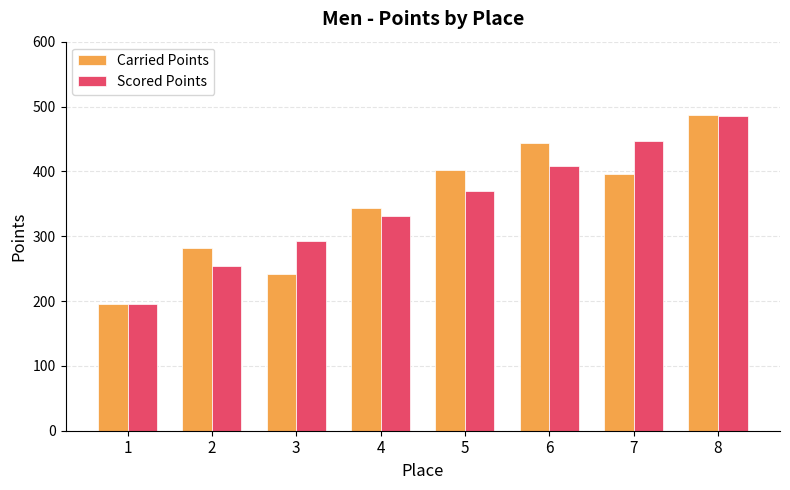

What is the difference between the maximum and minimum values in the Scored Points series?

289.5